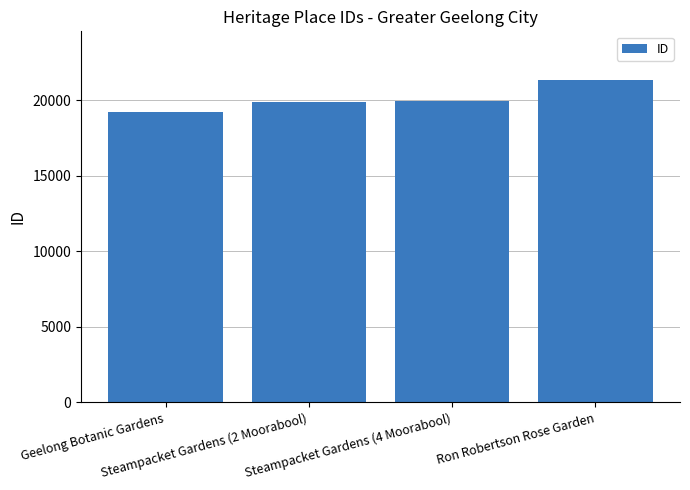

What is the value of the 1st bar from the left?

19235